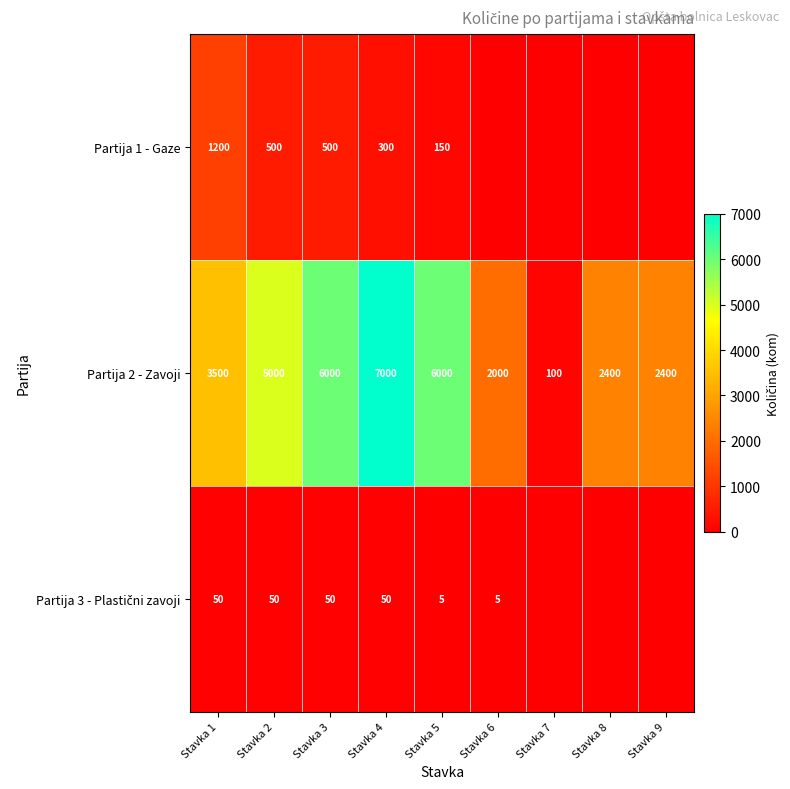

At how many categories does at least one series exceed 2968?

5